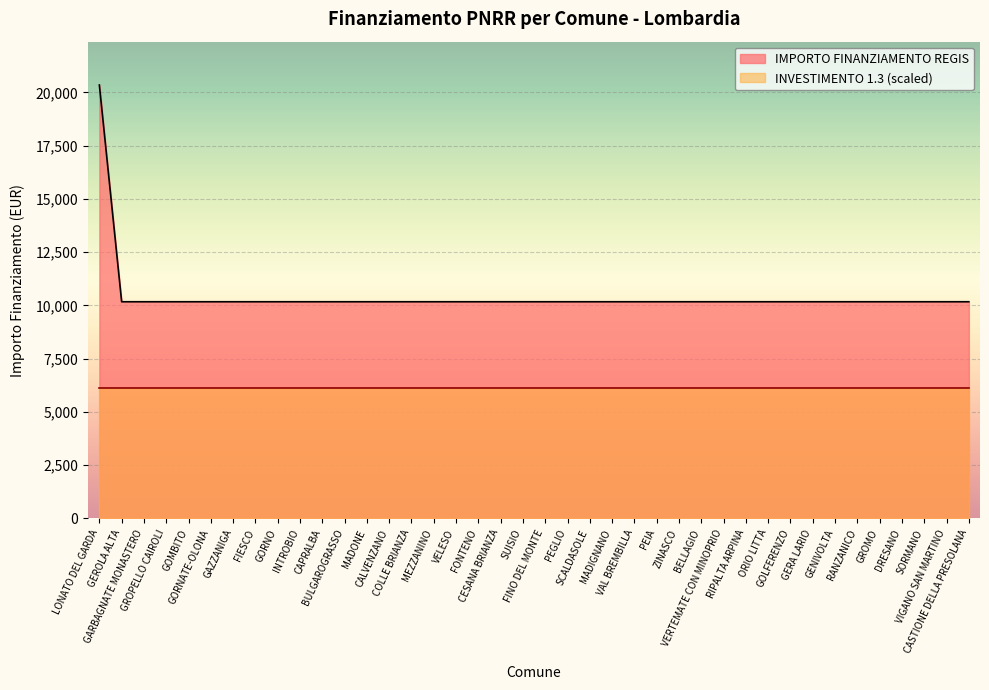

At which label is the value closest to 15258?

LONATO DEL GARDA